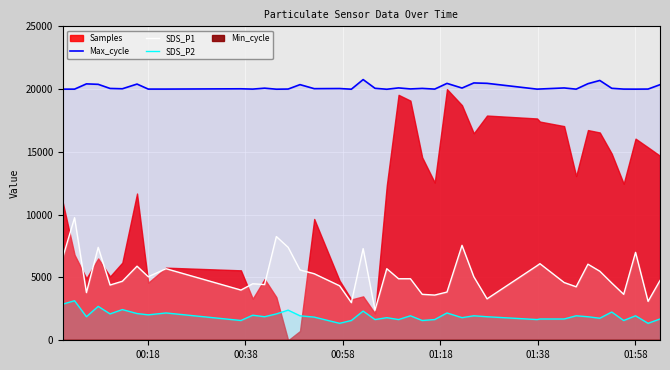

How many lines are shown in the chart?

3